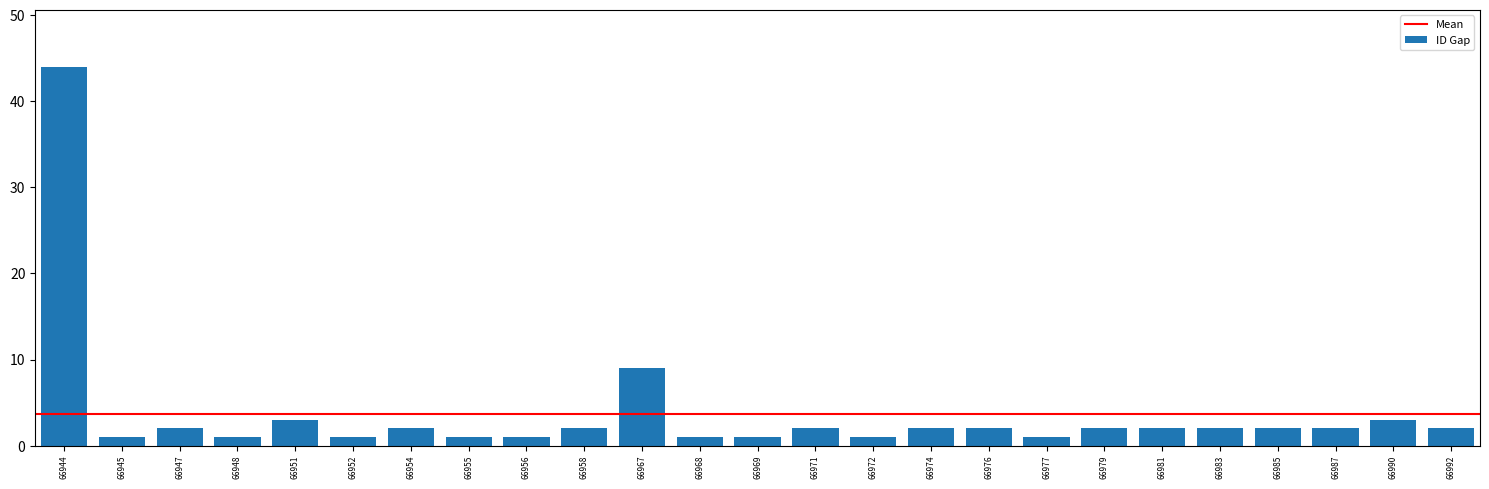

Reading left to right, list all the values displayed in this chart.

66944=44	66945=1	66947=2	66948=1	66951=3	66952=1	66954=2	66955=1	66956=1	66958=2	66967=9	66968=1	66969=1	66971=2	66972=1	66974=2	66976=2	66977=1	66979=2	66981=2	66983=2	66985=2	66987=2	66990=3	66992=2